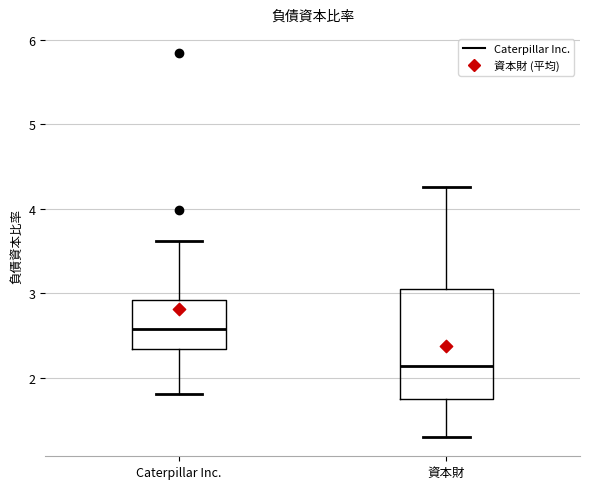

Comparing the boxes themselves (not the whiskers), which one is the tallest?

資本財